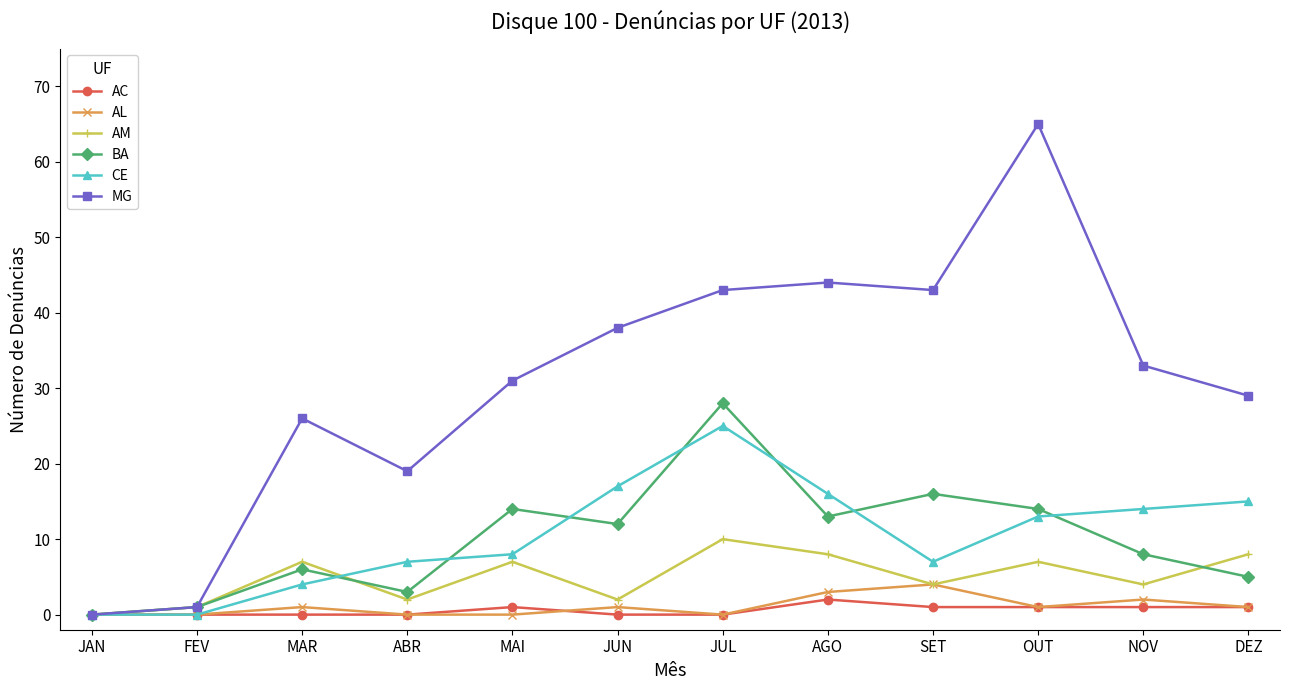

Reading left to right, what are all the values shown in this chart?

AC: JAN=0	FEV=0	MAR=0	ABR=0	MAI=1	JUN=0	JUL=0	AGO=2	SET=1	OUT=1	NOV=1	DEZ=1
AL: JAN=0	FEV=0	MAR=1	ABR=0	MAI=0	JUN=1	JUL=0	AGO=3	SET=4	OUT=1	NOV=2	DEZ=1
AM: JAN=0	FEV=1	MAR=7	ABR=2	MAI=7	JUN=2	JUL=10	AGO=8	SET=4	OUT=7	NOV=4	DEZ=8
BA: JAN=0	FEV=1	MAR=6	ABR=3	MAI=14	JUN=12	JUL=28	AGO=13	SET=16	OUT=14	NOV=8	DEZ=5
CE: JAN=0	FEV=0	MAR=4	ABR=7	MAI=8	JUN=17	JUL=25	AGO=16	SET=7	OUT=13	NOV=14	DEZ=15
MG: JAN=0	FEV=1	MAR=26	ABR=19	MAI=31	JUN=38	JUL=43	AGO=44	SET=43	OUT=65	NOV=33	DEZ=29